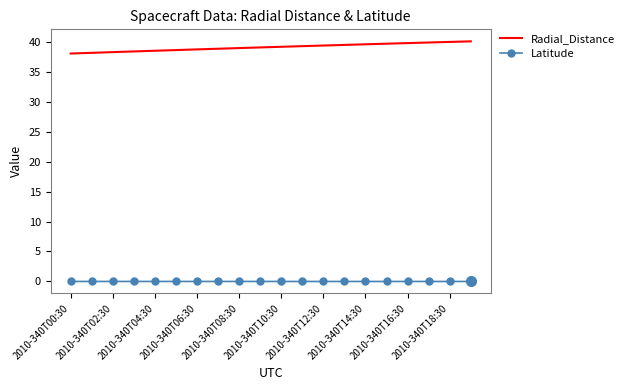

True or false: Latitude and Radial_Distance intersect in this chart.

False